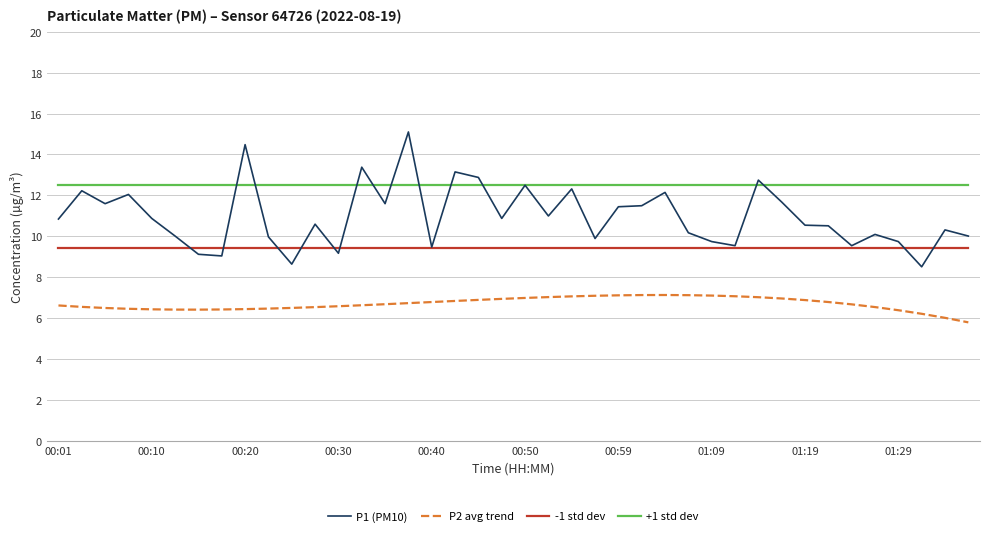

List the series in order of their overall mean, highest first.

+1 std dev, P1 (PM10), -1 std dev, P2 avg trend